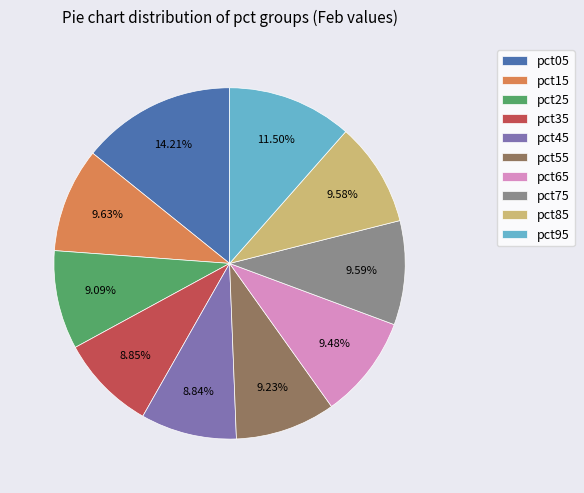

Count the number of slices in the pie.

10